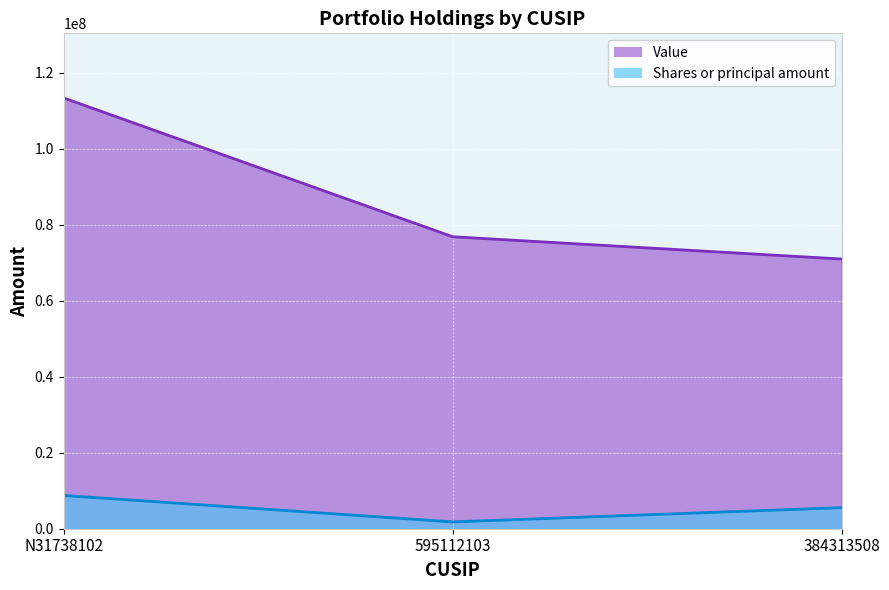

List the series in order of their overall mean, highest first.

Value, Shares or principal amount